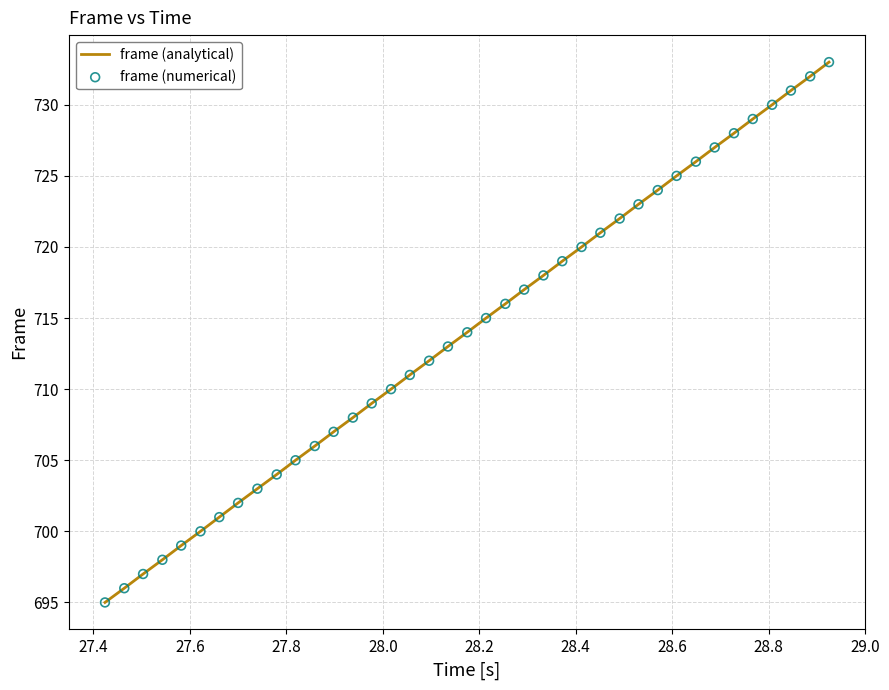

What is the minimum value shown in the chart?

695